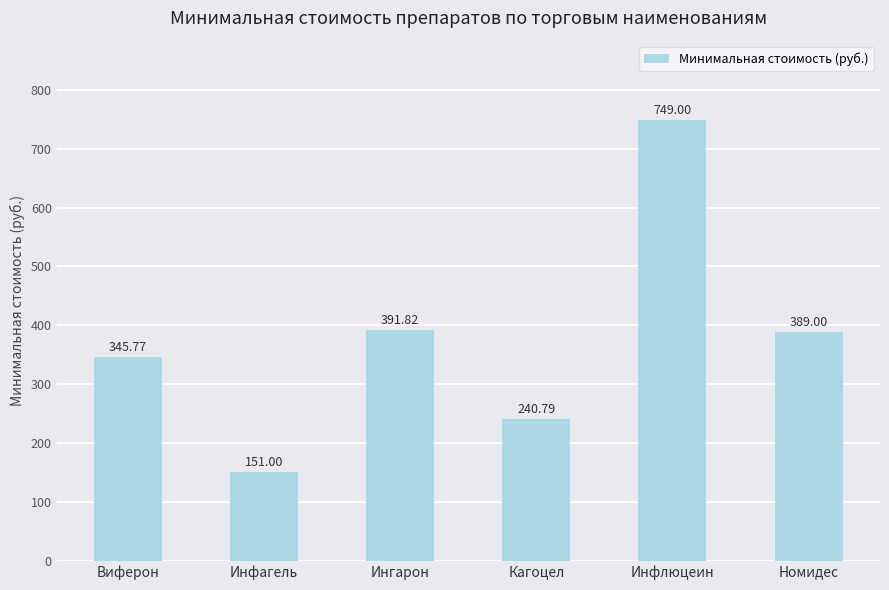

What position from the right is Кагоцел?

3